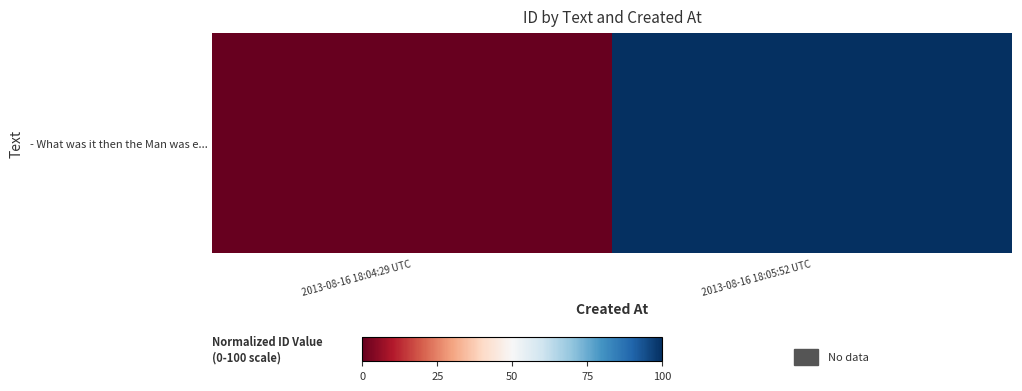

True or false: the data shows 59 at 2013-08-16 18:04:29 UTC.

False